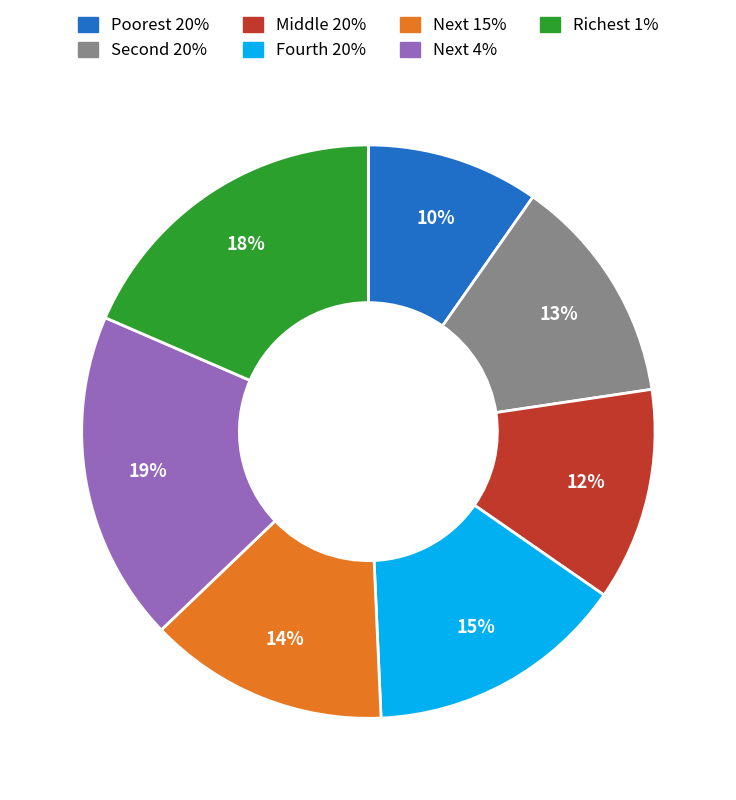

True or false: Next 4% accounts for 7% of the total.

False